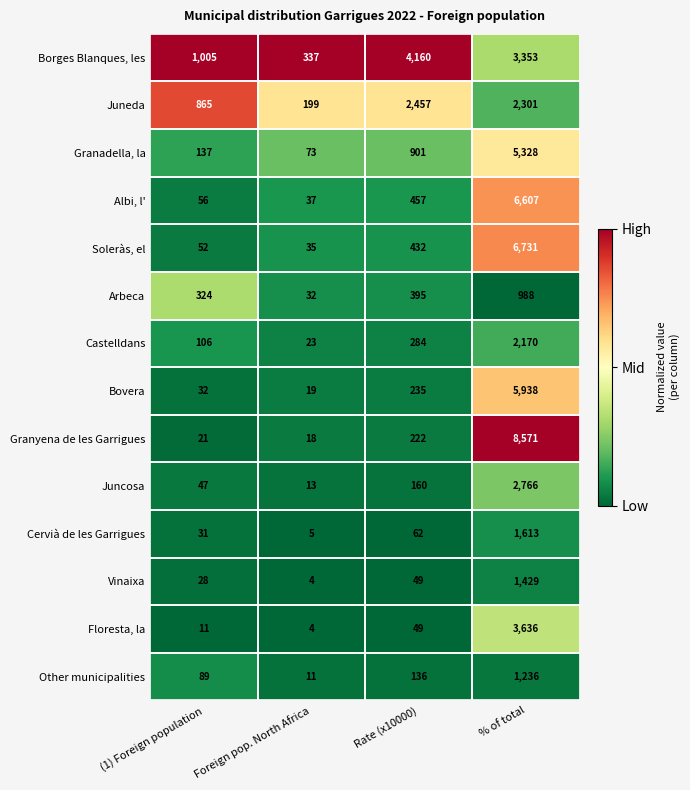

What is the maximum value shown in the chart?

8571